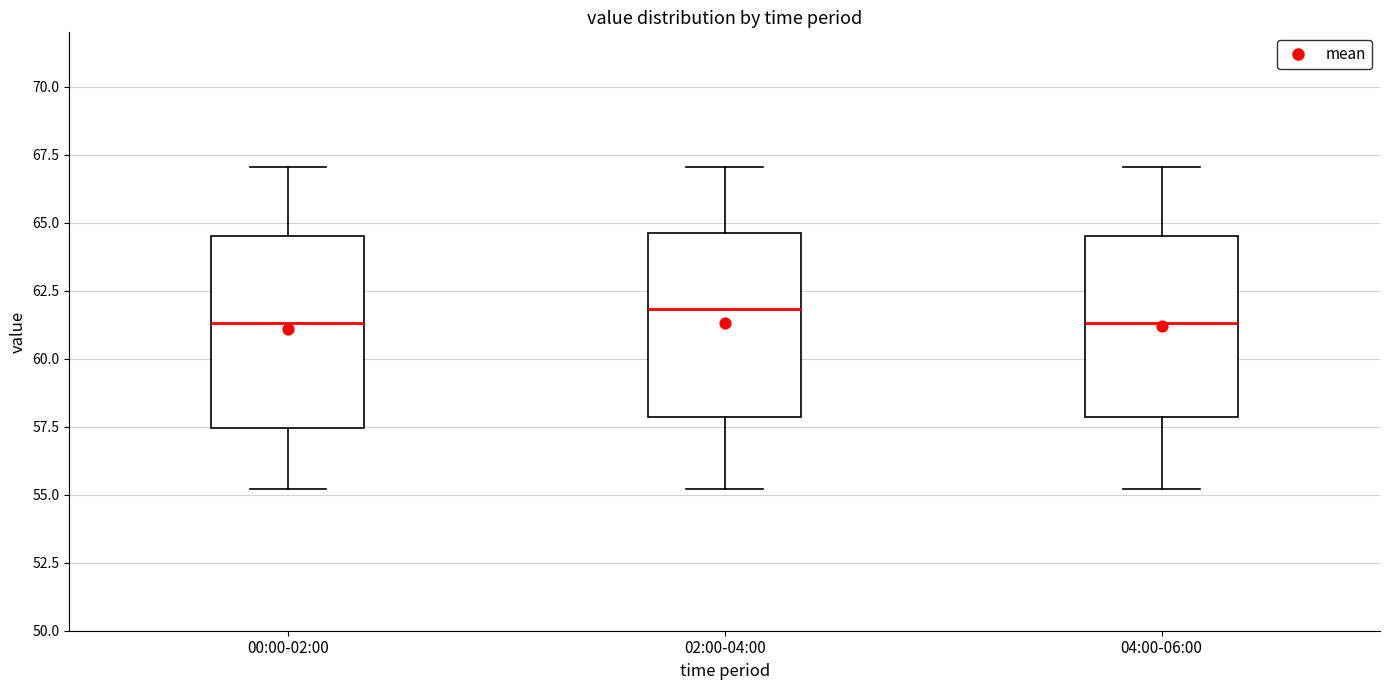

Reading left to right, transcribe this box plot: for each box, give where its median line is, the range the box spans, and where its two whiskers end, as read against the y-axis. The values are not printed on the chart, so give them approximately, as read against the axis.

00:00-02:00: median 61.5, box 57.5 to 64.5, whiskers 55.0 to 67.0
02:00-04:00: median 62.0, box 58.0 to 64.5, whiskers 55.0 to 67.0
04:00-06:00: median 61.5, box 58.0 to 64.5, whiskers 55.0 to 67.0